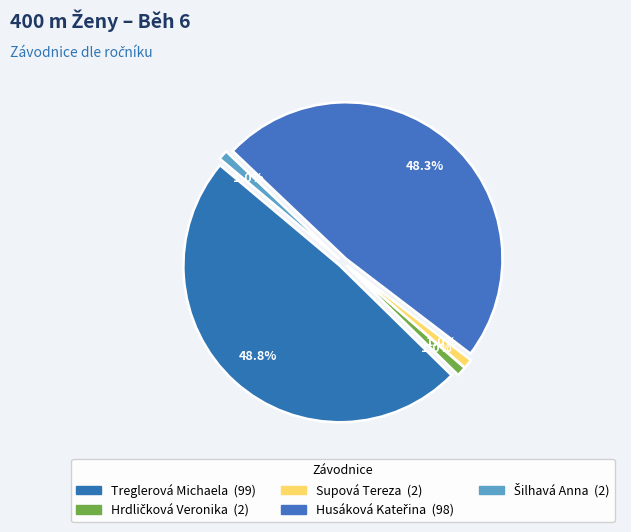

Is there any slice that represents more than half of the pie?

No